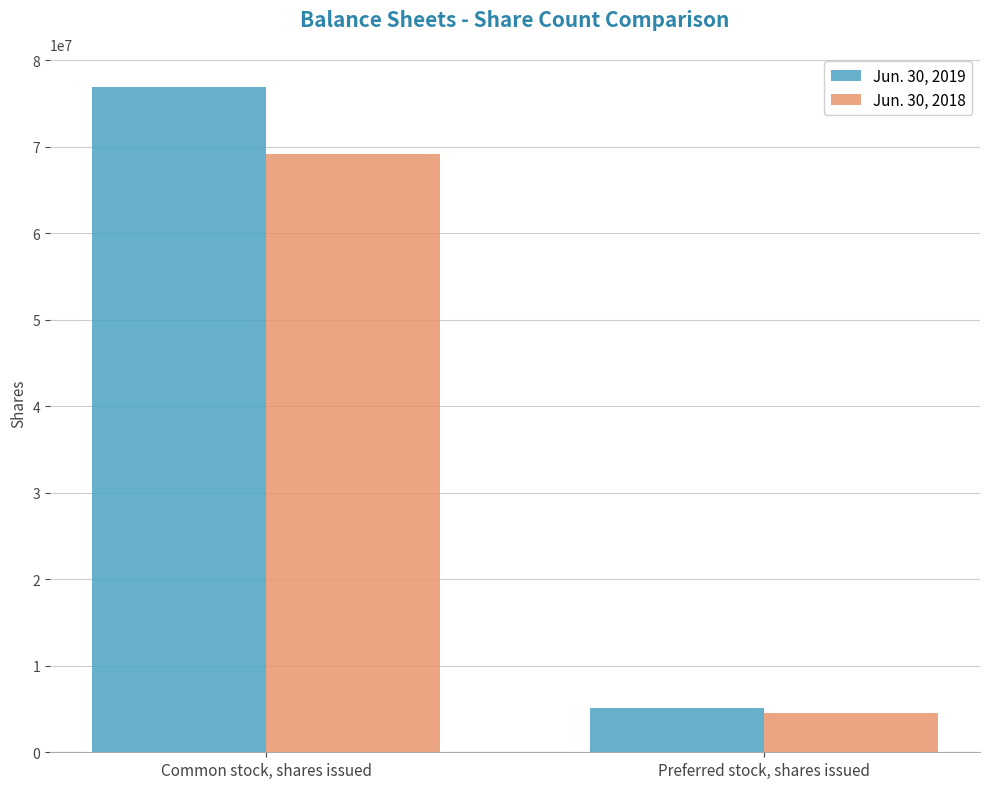

At which label is Jun. 30, 2019 closest to 41006169?

Preferred stock, shares issued